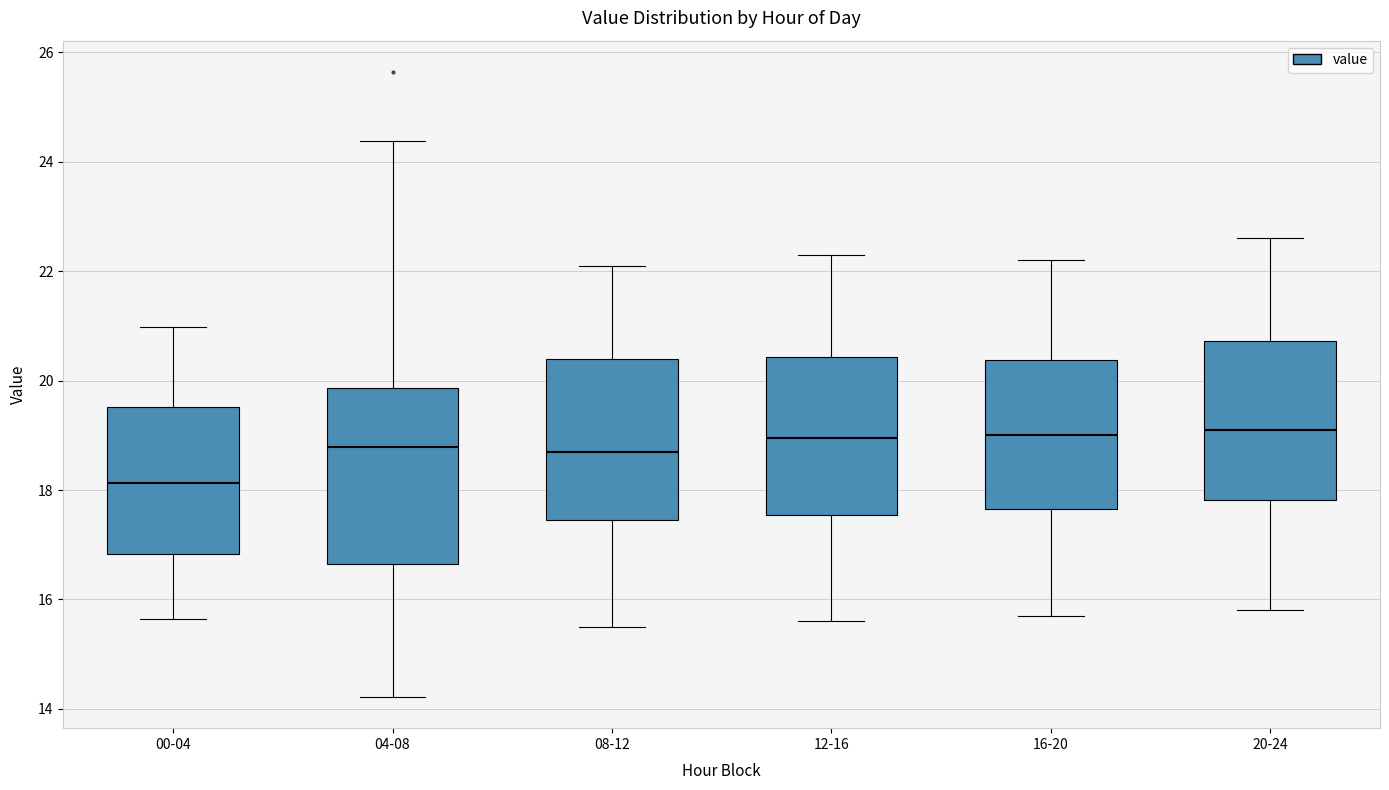

Reading left to right, read every box against the y-axis: the position of its median line, the range the box covers, and the ends of its whiskers. The values are not printed on the chart, so give them approximately, as read against the axis.

00-04: median 18.2, box 16.8 to 19.6, whiskers 15.6 to 21.0
04-08: median 18.8, box 16.6 to 19.8, whiskers 14.2 to 24.4
08-12: median 18.8, box 17.4 to 20.4, whiskers 15.6 to 22.2
12-16: median 19.0, box 17.6 to 20.4, whiskers 15.6 to 22.4
16-20: median 19.0, box 17.6 to 20.4, whiskers 15.8 to 22.2
20-24: median 19.2, box 17.8 to 20.8, whiskers 15.8 to 22.6